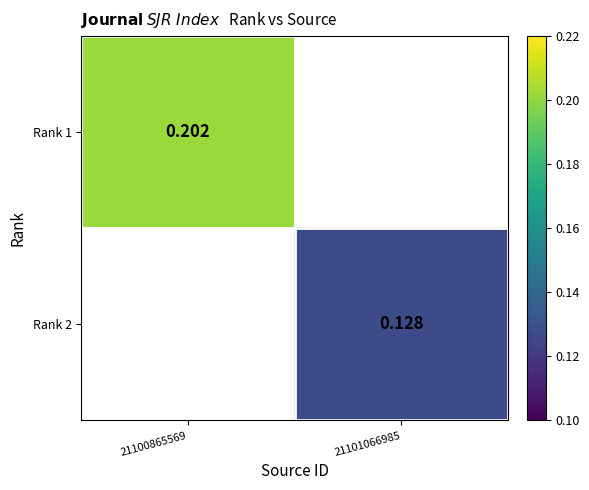

Where is Rank 1 nearest to the value 0?

21100865569